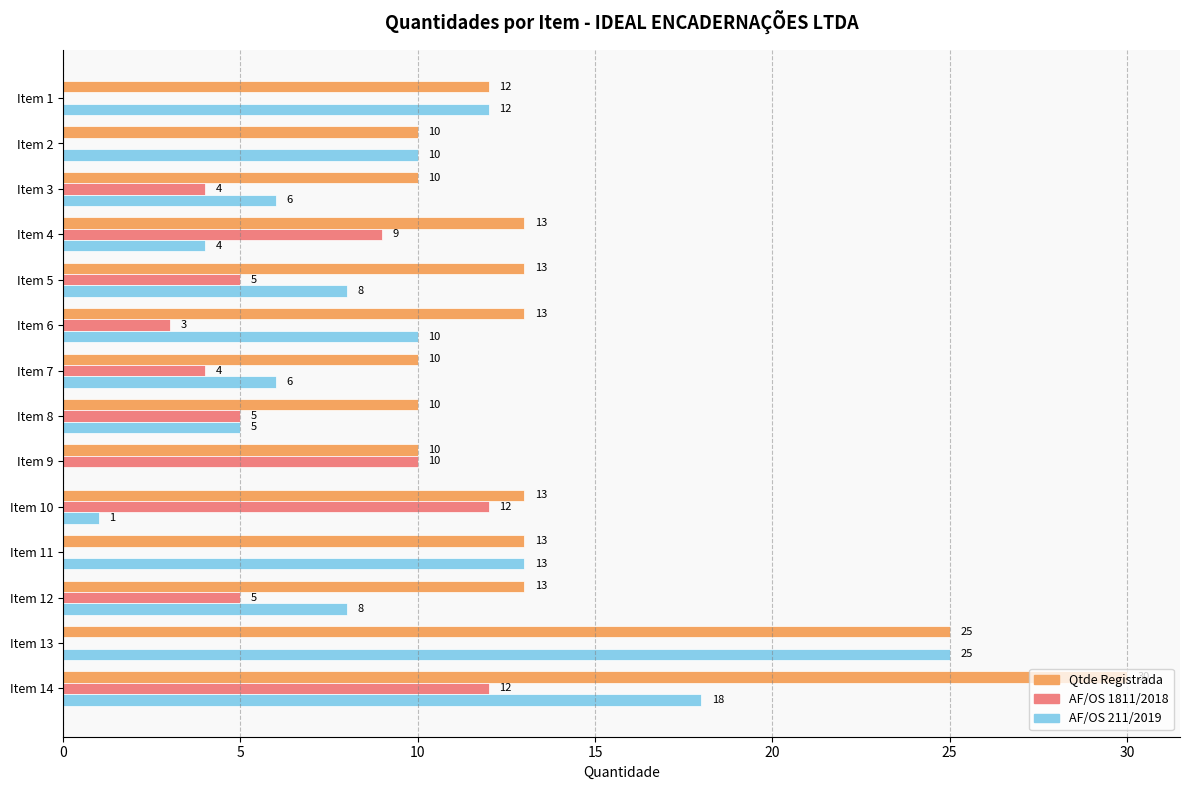

How many positive values does the AF/OS 1811/2018 series have?

10